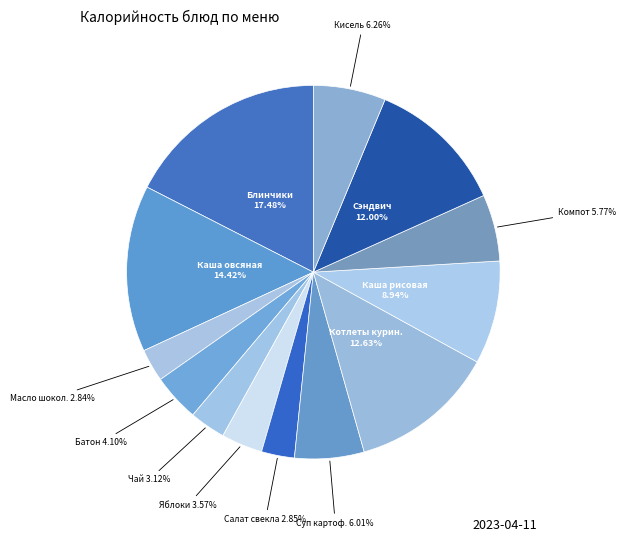

Count the number of slices in the pie.

13